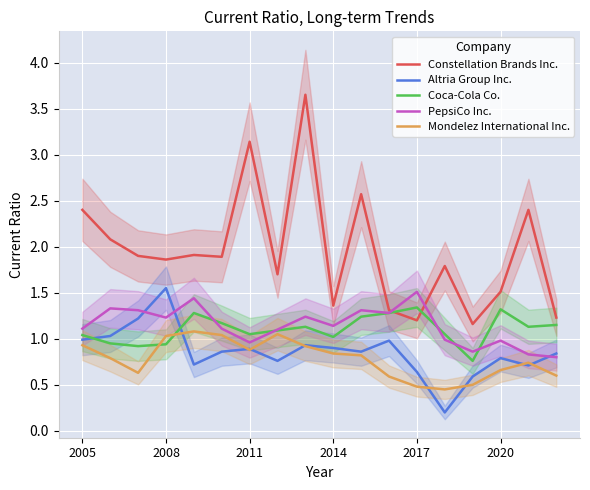

Read the Mondelez International Inc. value at 8.

0.9